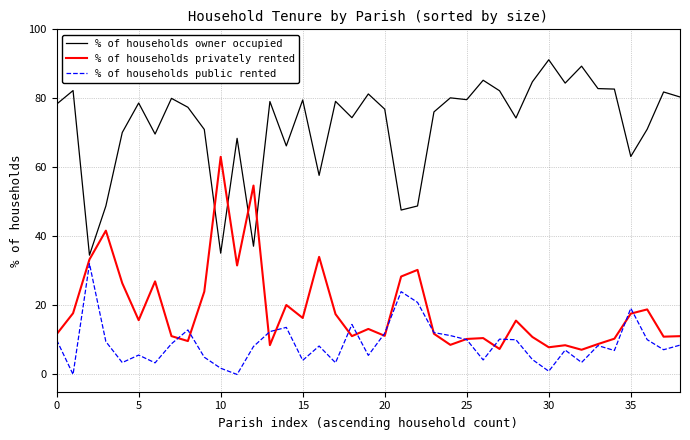

What are all the series names shown in the legend?

% of households owner occupied, % of households privately rented, % of households public rented